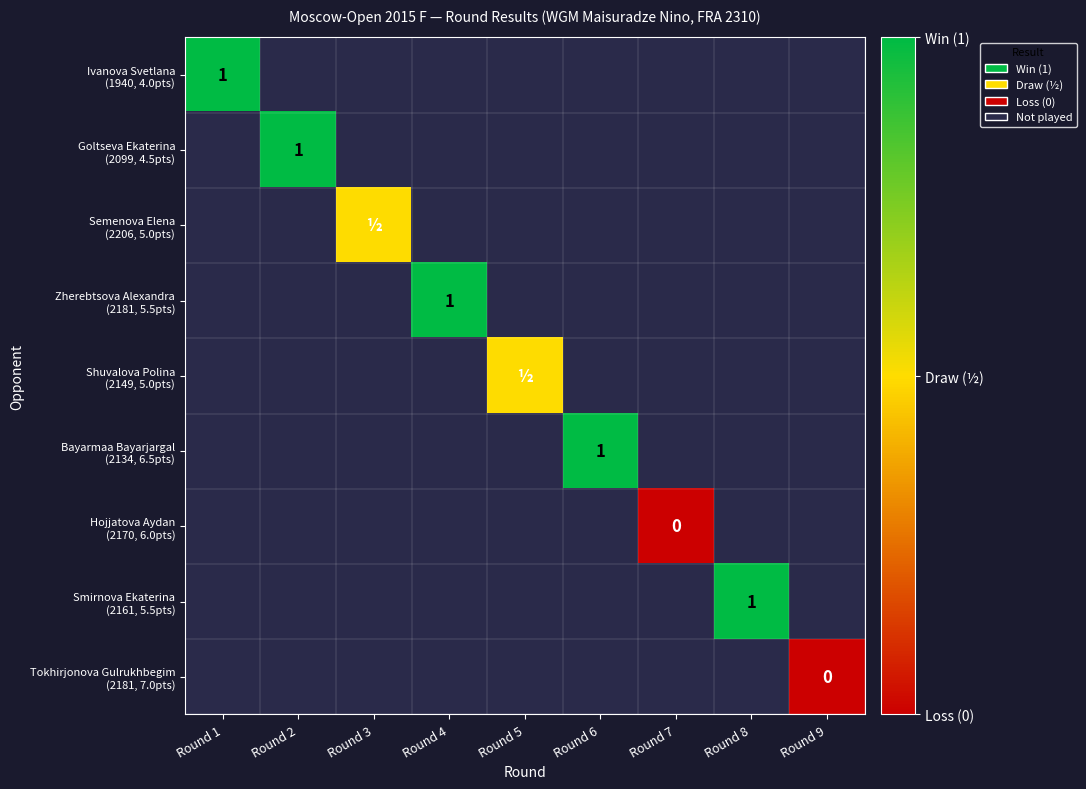

At which category does the chart reach its minimum across all series?

Round 7